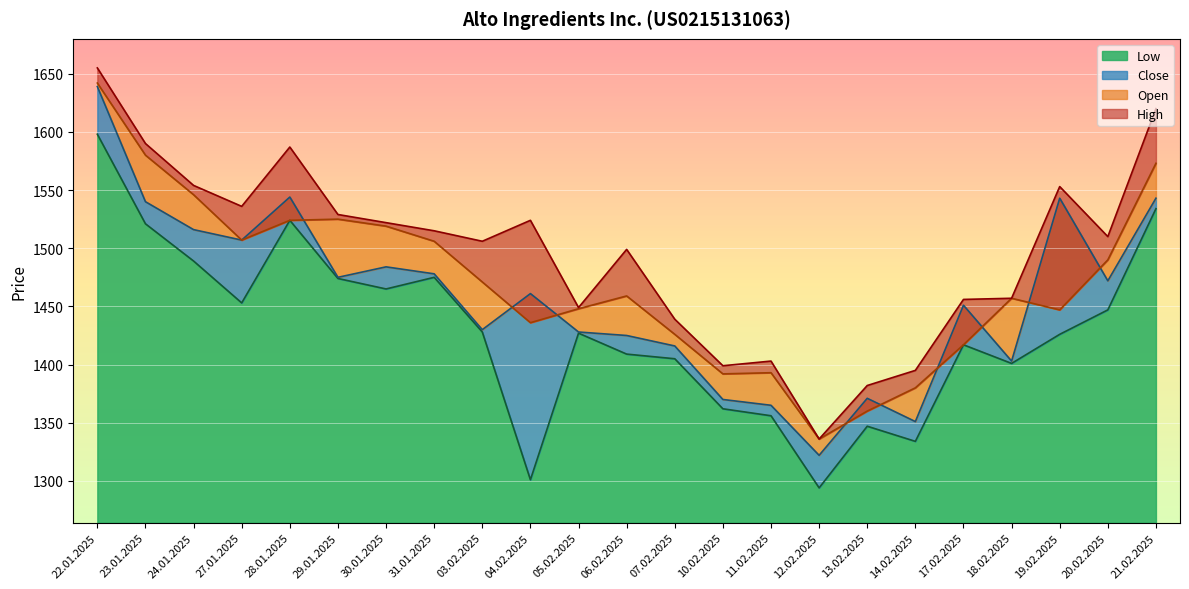

List the series in order of their overall mean, lowest first.

Low, Close, Open, High